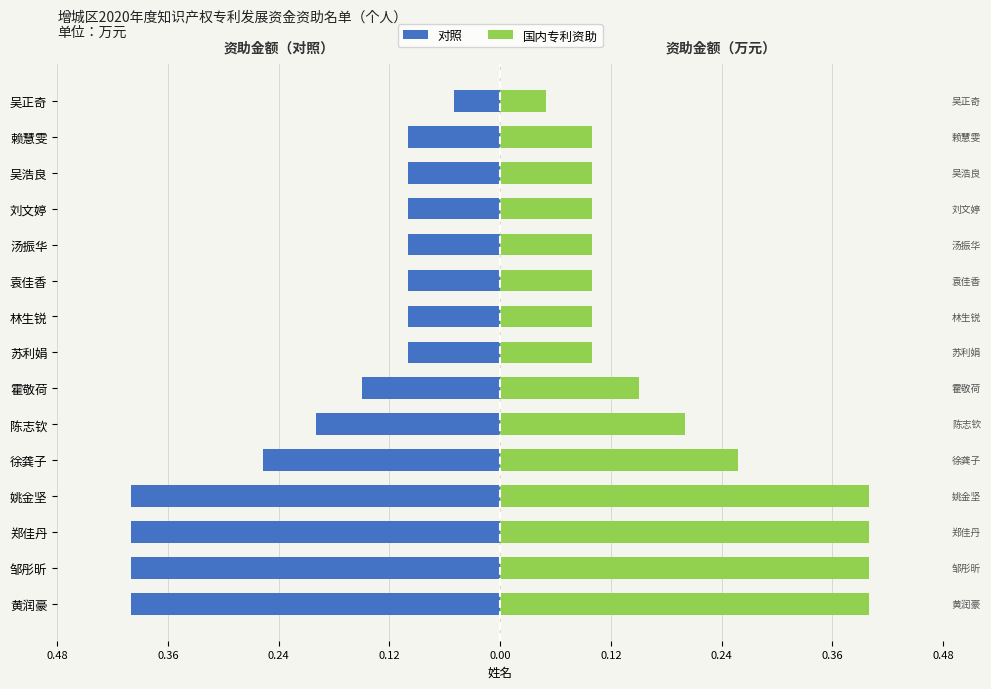

How many bars are there in total?

30